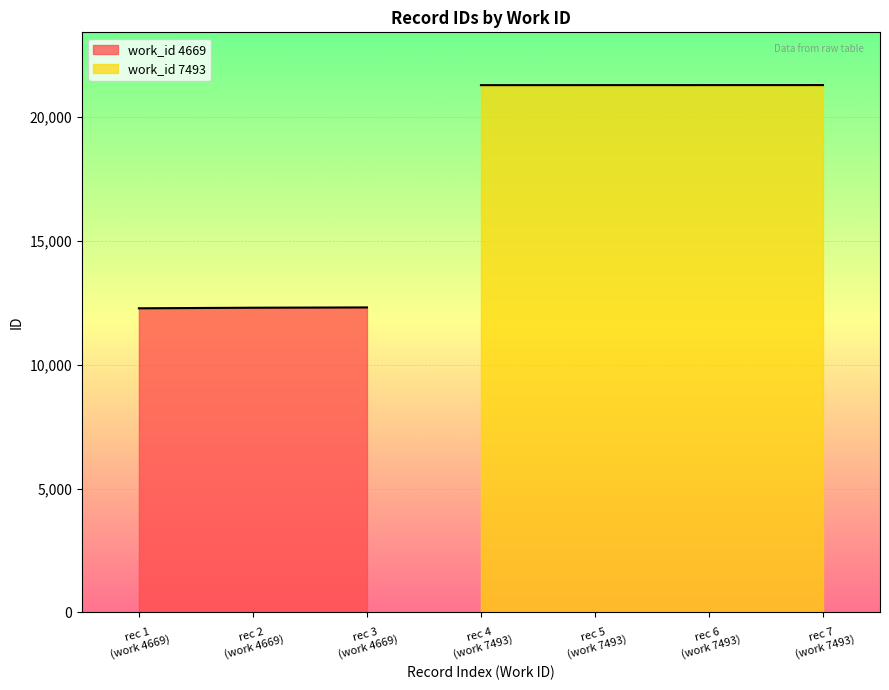

What is the smallest value displayed?

12280